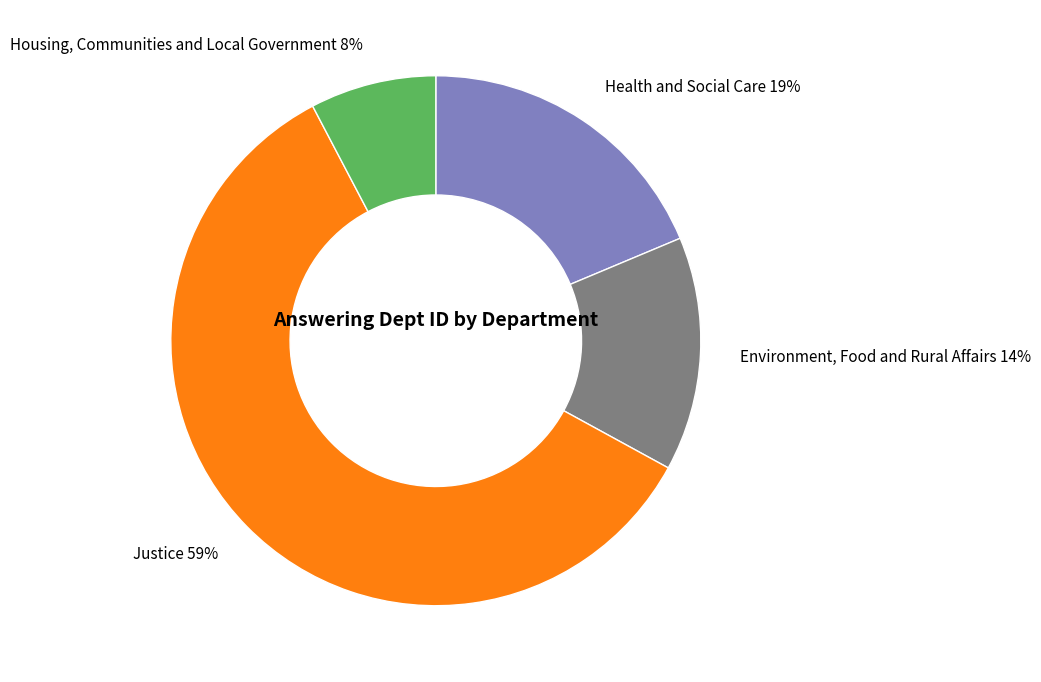

To the nearest percent, what is the average slice percentage?

25%